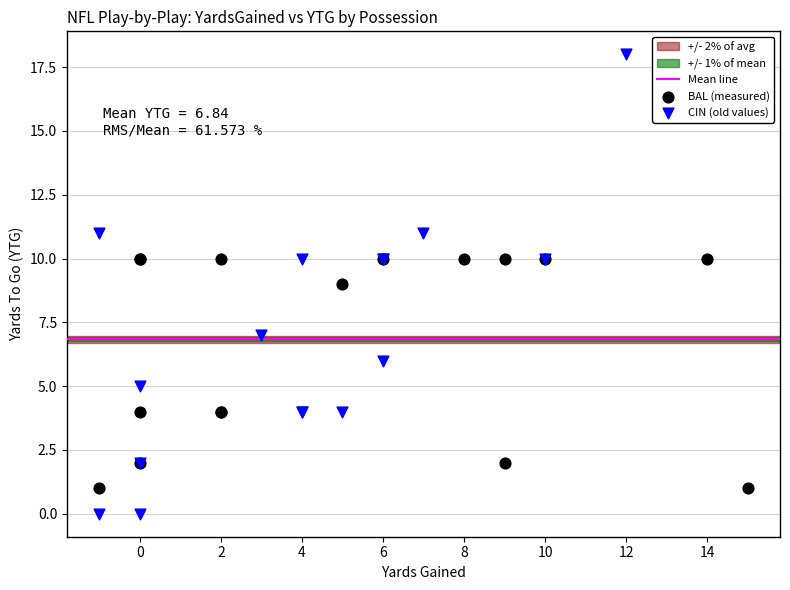

Which series has the largest Y range (max minus min)?

CIN (old values)